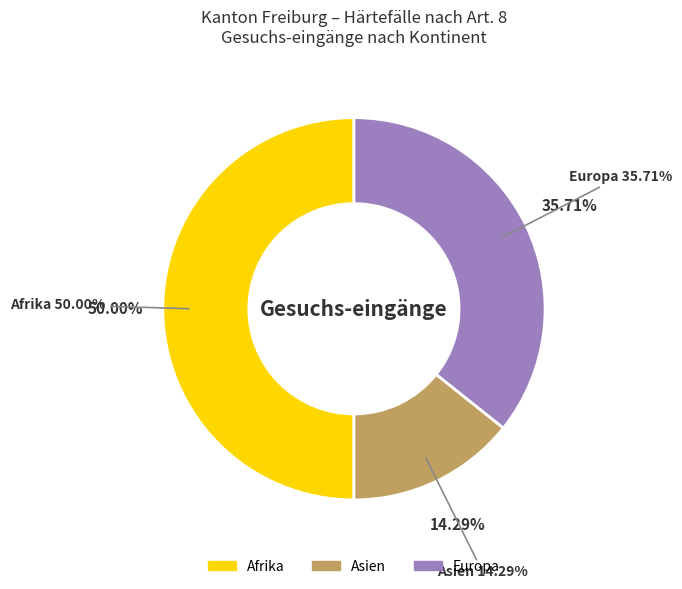

Combined, do Afrika and Europa account for over 50%?

Yes